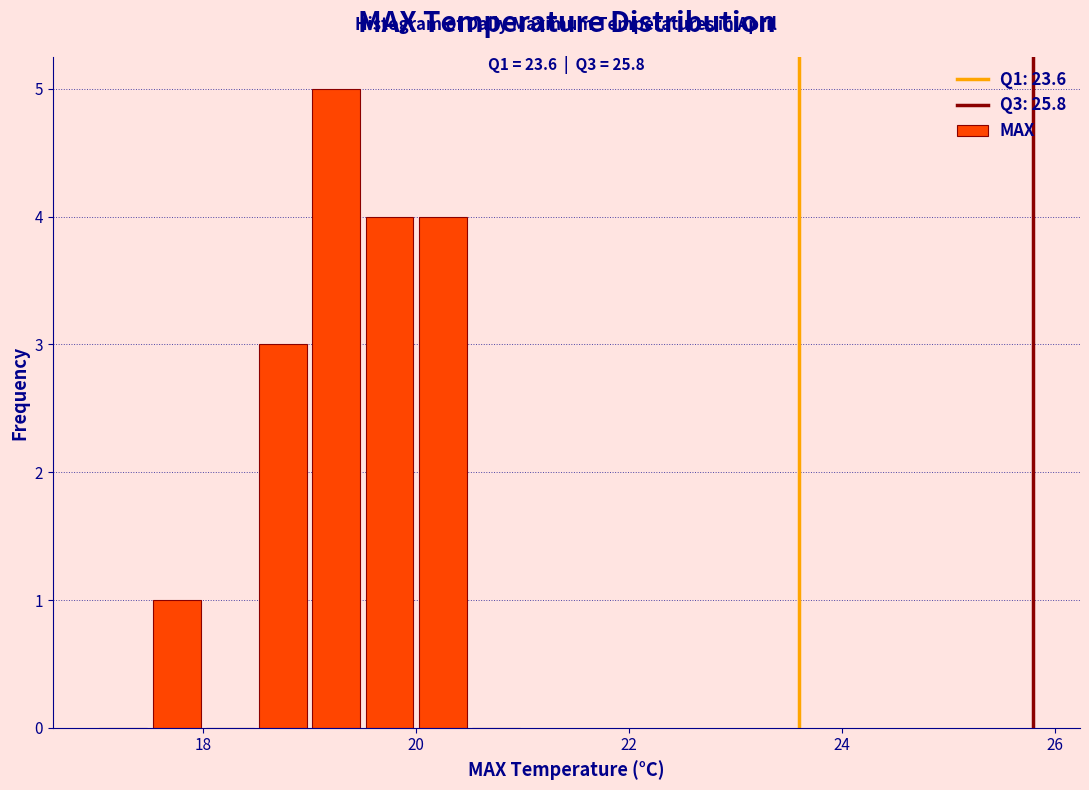

Read against the x-axis, roughly where is the centre of the tallest bar?

19.2